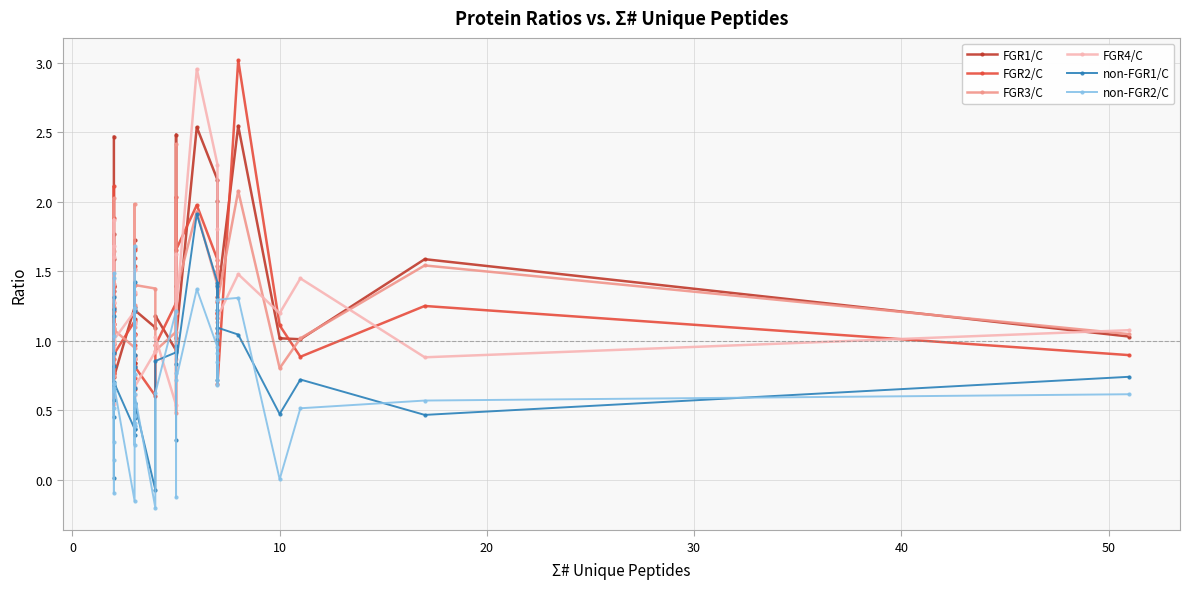

How many values in non-FGR1/C are above zero?

39